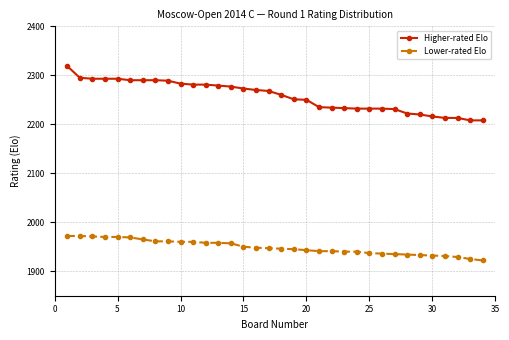

True or false: Lower-rated Elo and Higher-rated Elo intersect in this chart.

False